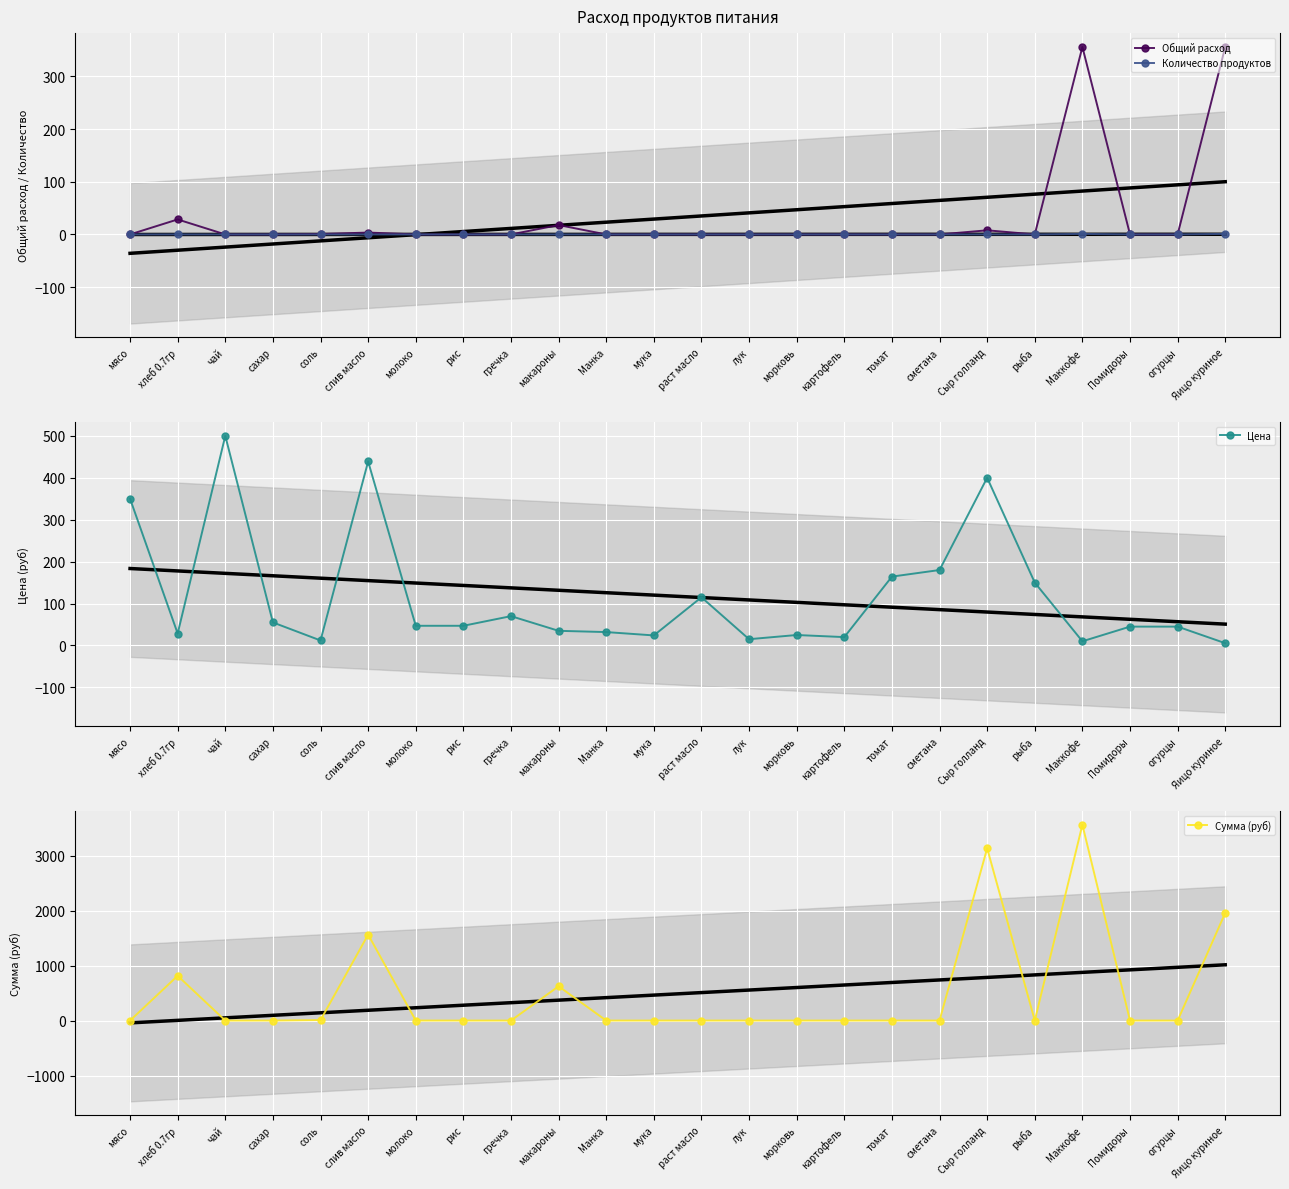

True or false: Общий расход and Сумма (руб) cross at least once.

False